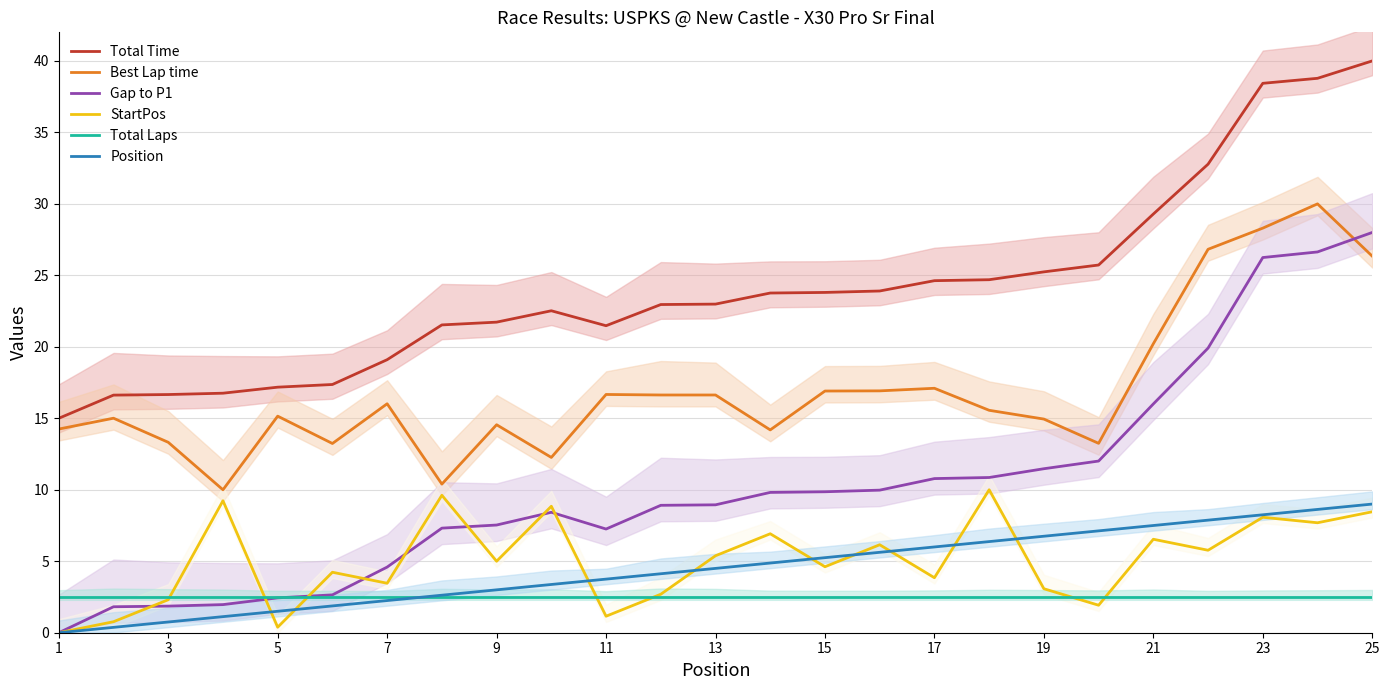

What are all the series names shown in the legend?

Total Time, Best Lap time, Gap to P1, StartPos, Total Laps, Position